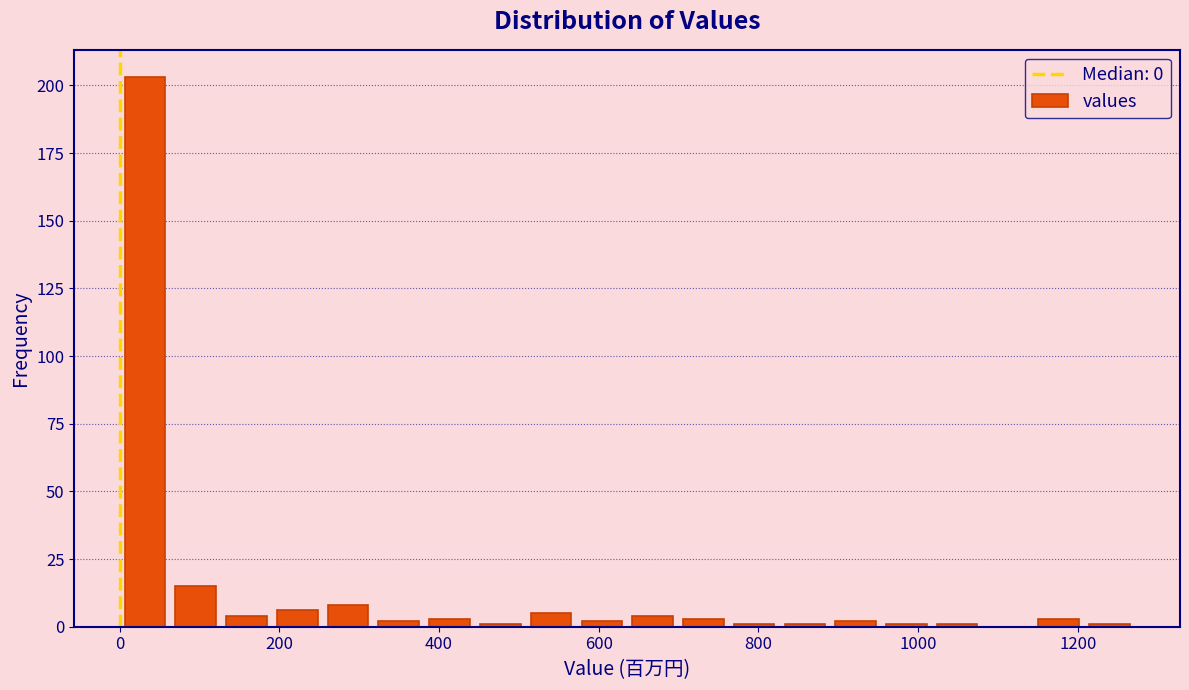

Around what value on the x-axis is the tallest bar? Give the approximate position of its centre, as read against the axis.

40